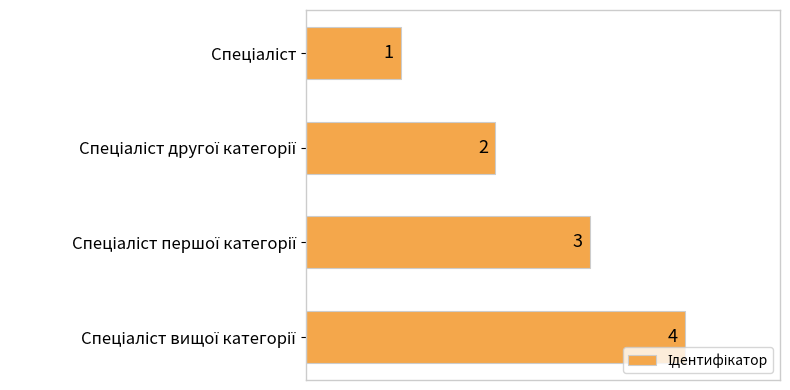

How many data points does each series have?

4